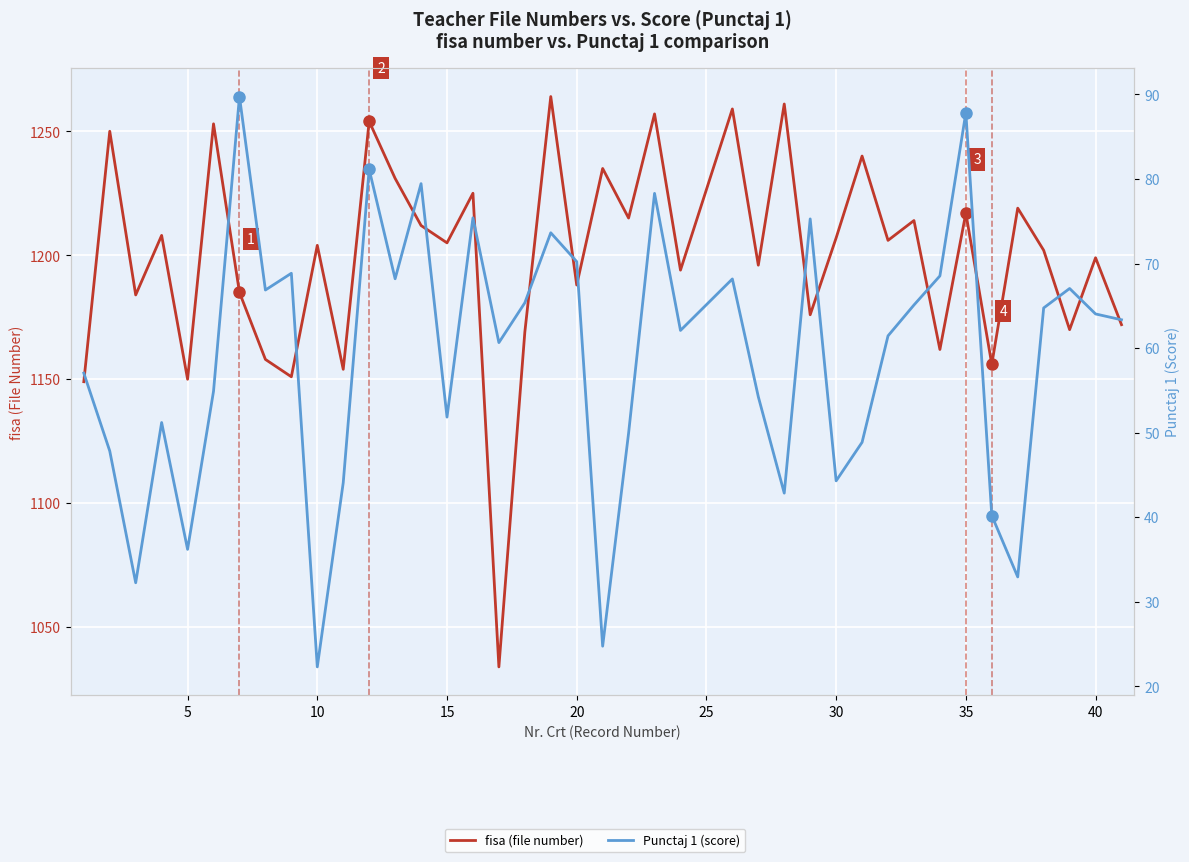

What is the maximum value shown in the chart?

1264.0